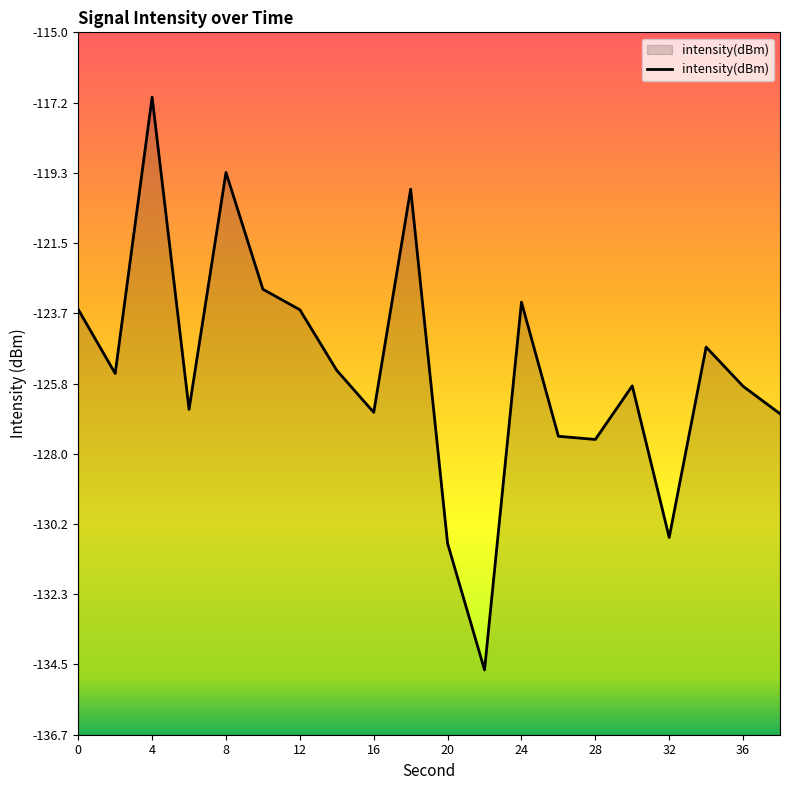

Reading right to left, what are all the values shown in this chart?

-126.8	-125.9	-124.7	-130.6	-125.9	-127.6	-127.5	-123.3	-134.7	-130.8	-119.8	-126.7	-125.4	-123.6	-122.9	-119.3	-126.6	-117.0	-125.5	-123.5